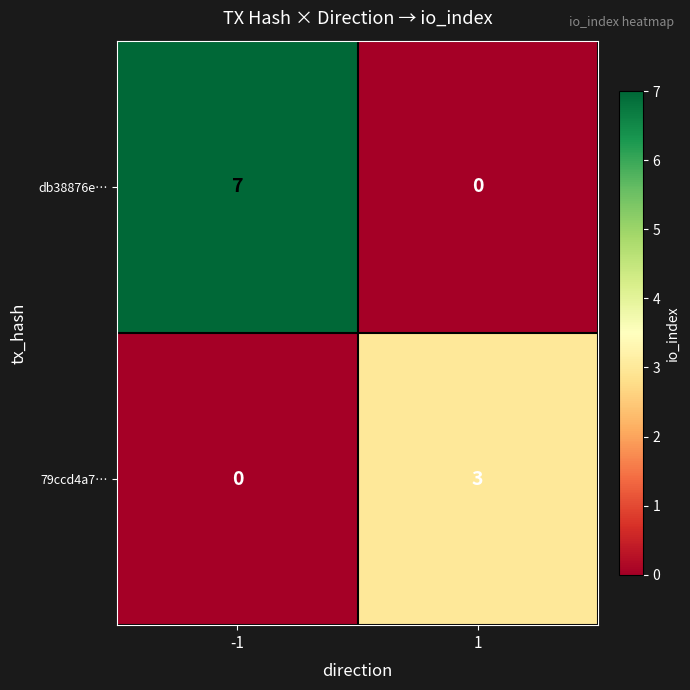

Reading left to right, list all the values displayed in this chart.

db38876e…: -1=7	1=0
79ccd4a7…: -1=0	1=3